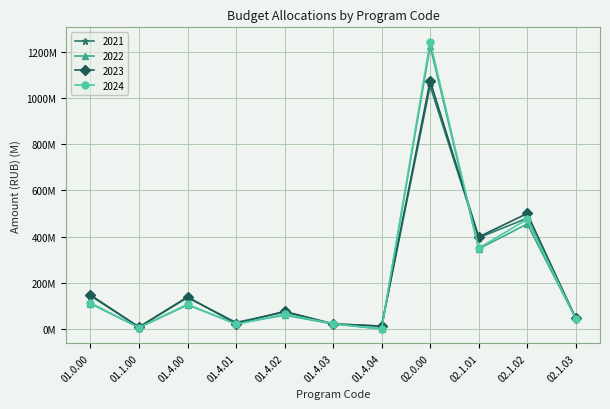

What are all the series names shown in the legend?

2021, 2022, 2023, 2024